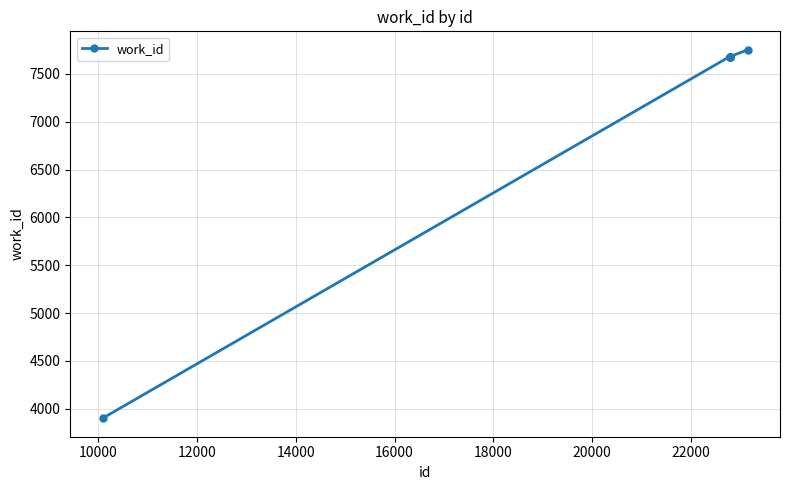

What is the difference between the maximum and minimum values?

3853